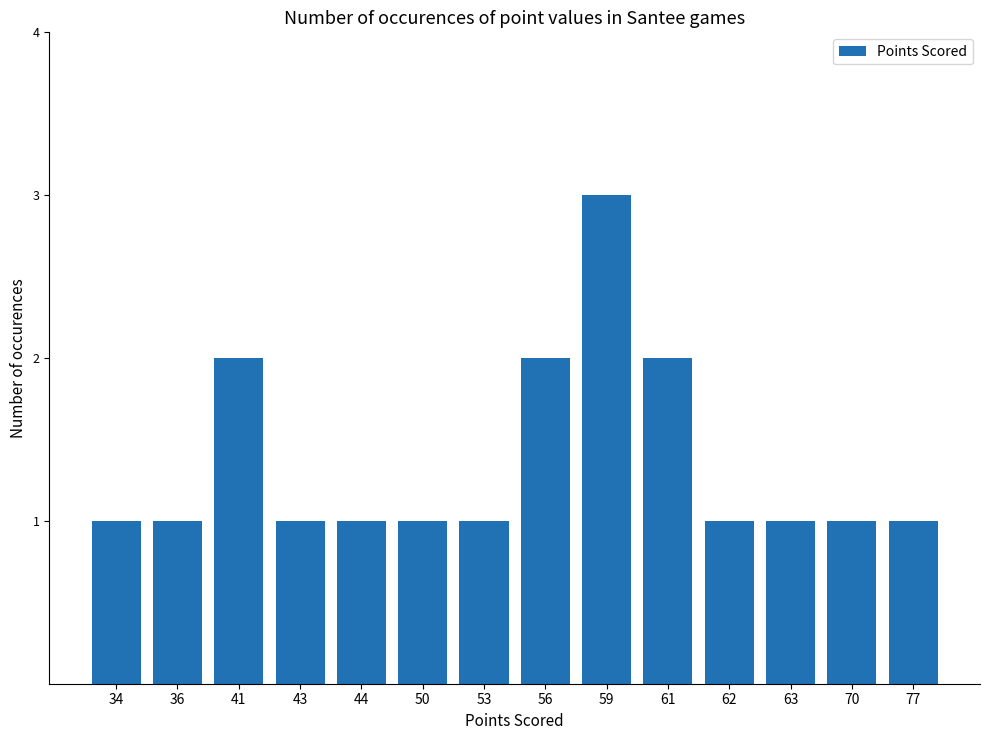

What is the greatest value displayed?

3